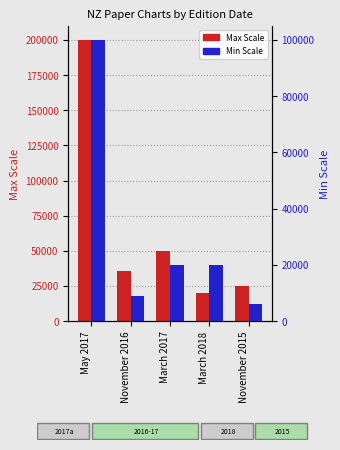

The value of Max Scale at November 2016 is 36000. True or false?

True